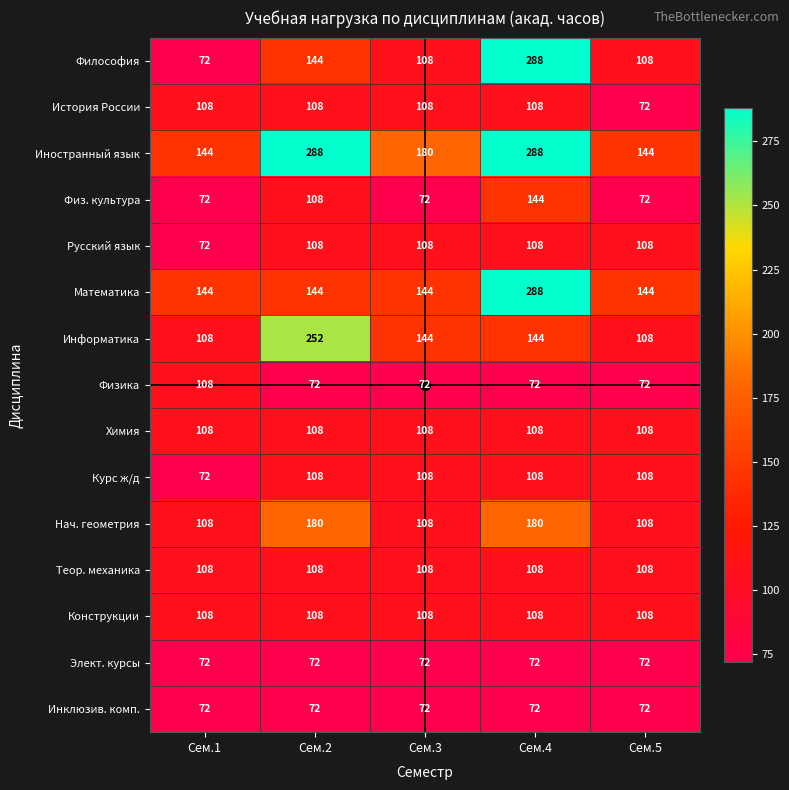

How many data points does each series have?

5